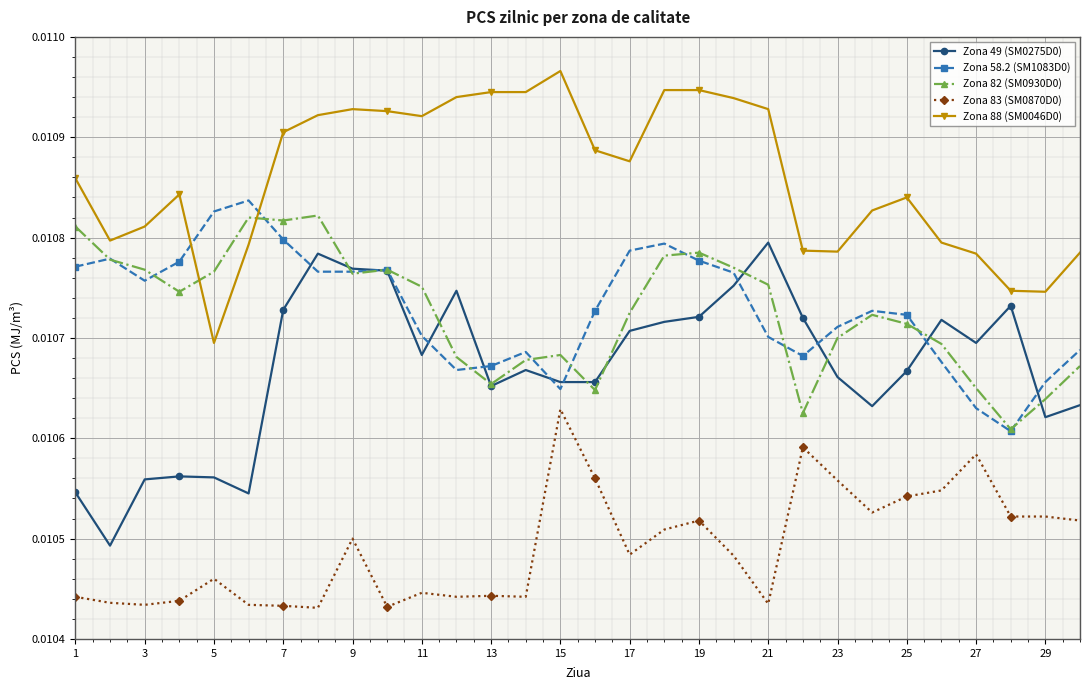

True or false: Zona 58.2 (SM1083D0) has more than 1 points higher than both neighbors.

True